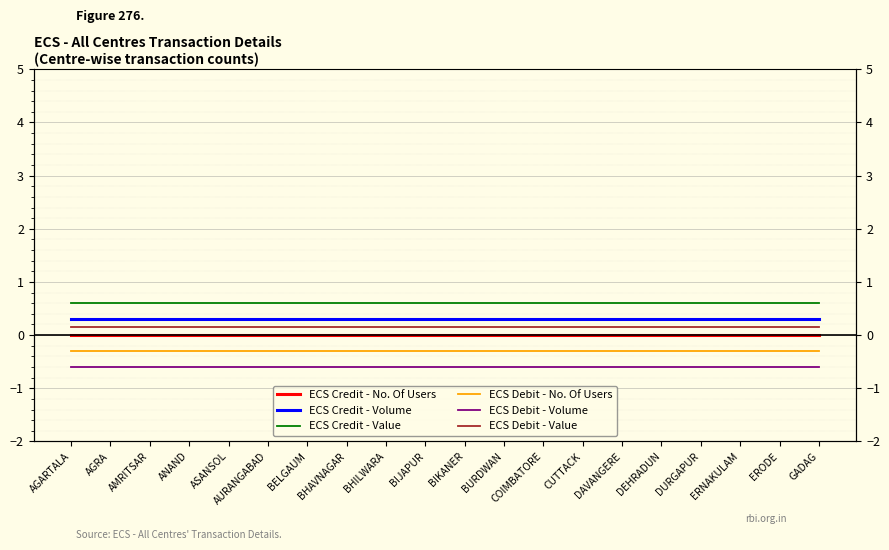

What is the maximum value shown in the chart?

0.6